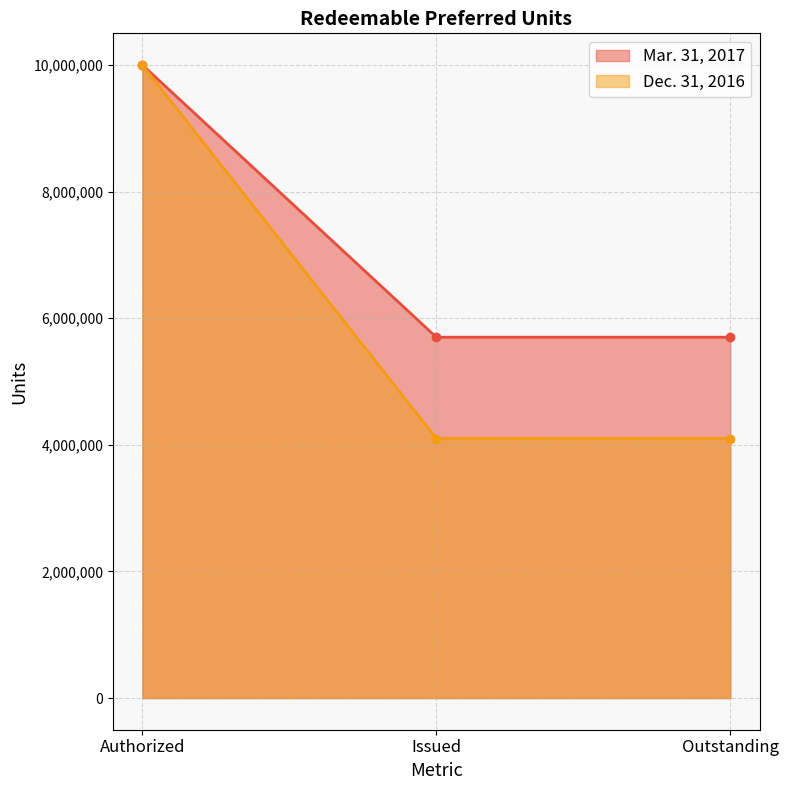

The value of Mar. 31, 2017 at Outstanding is 7778438.5. True or false?

False